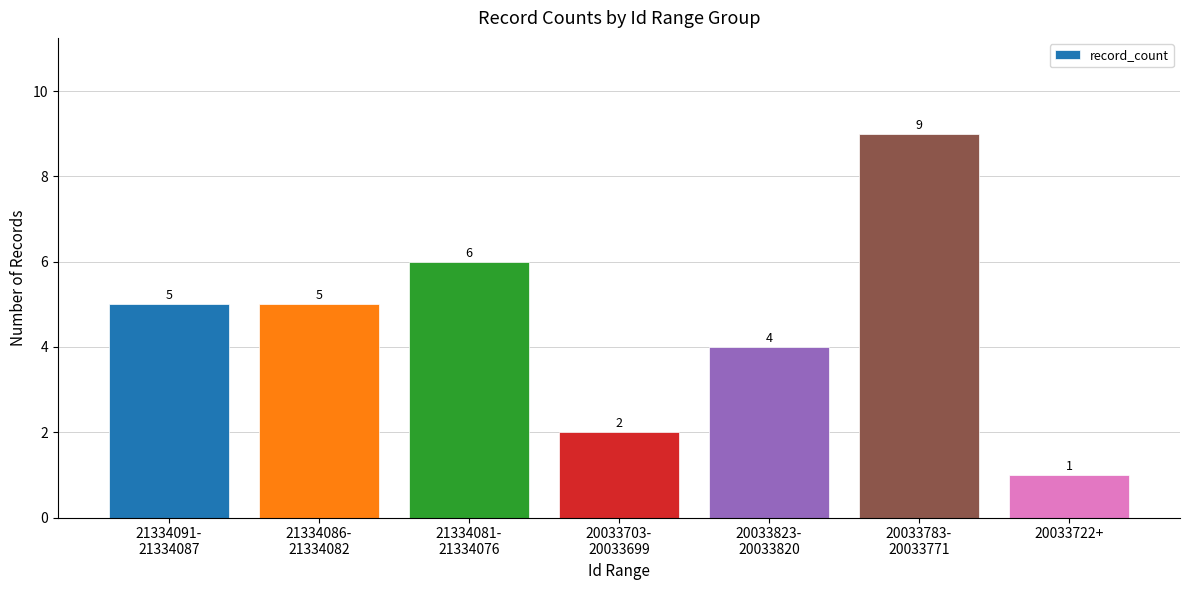

What value does the data have at 20033823-
20033820?

4